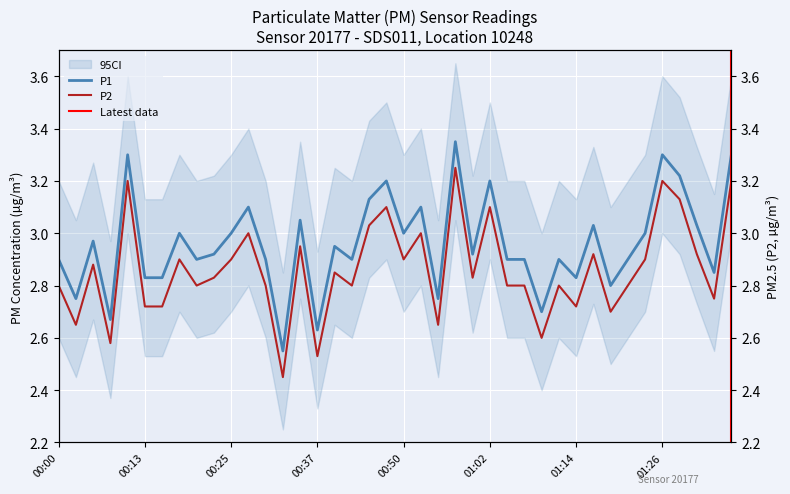

What value does the P2 series have at 01:02?

3.1